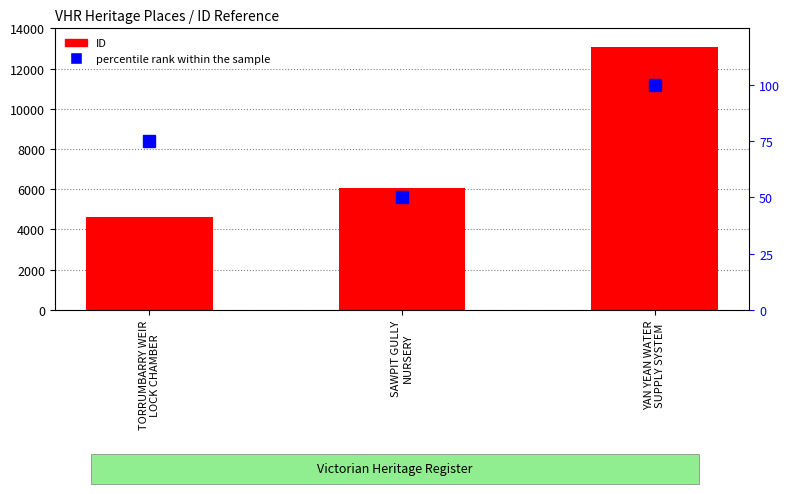

How many categories are shown in the chart?

3